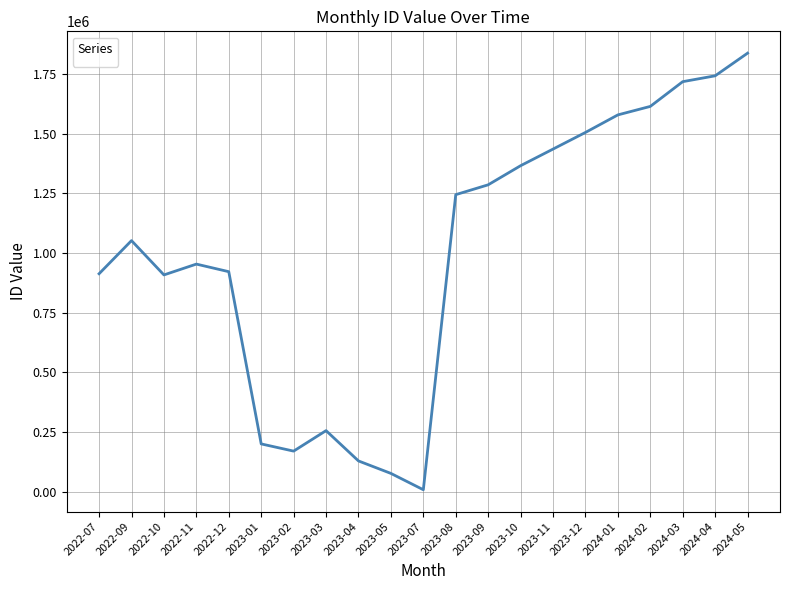

What is the change in value from 2023-02 to 2024-03?

+1549133